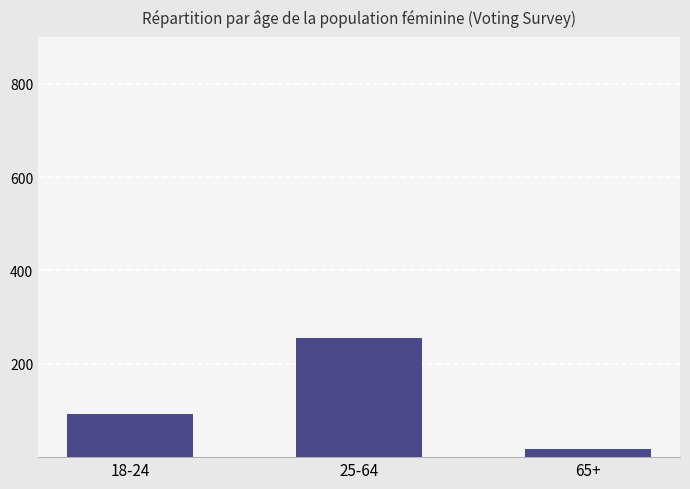

Reading left to right, what are all the values shown in this chart?

93	256	18